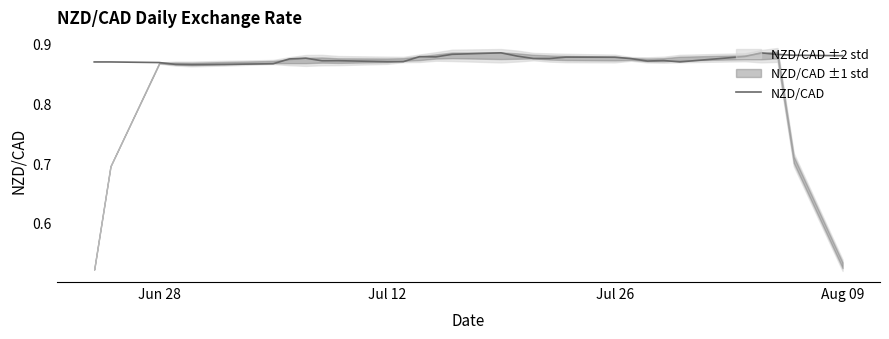

Reading left to right, transcribe all the data shown in this chart.

0.9	0.9	0.9	0.9	0.9	0.9	0.9	0.9	0.9	0.9	0.9	0.9	0.9	0.9	0.9	0.9	0.9	0.9	0.9	0.9	0.9	0.9	0.9	0.9	0.9	0.9	0.9	0.9	0.9	0.9	0.9